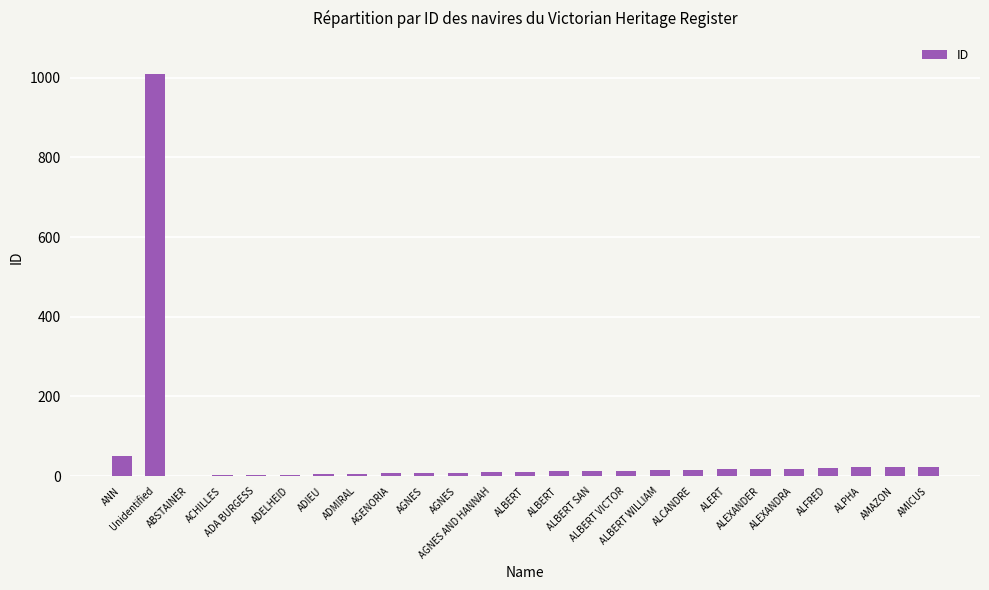

Are the bars horizontal?

No